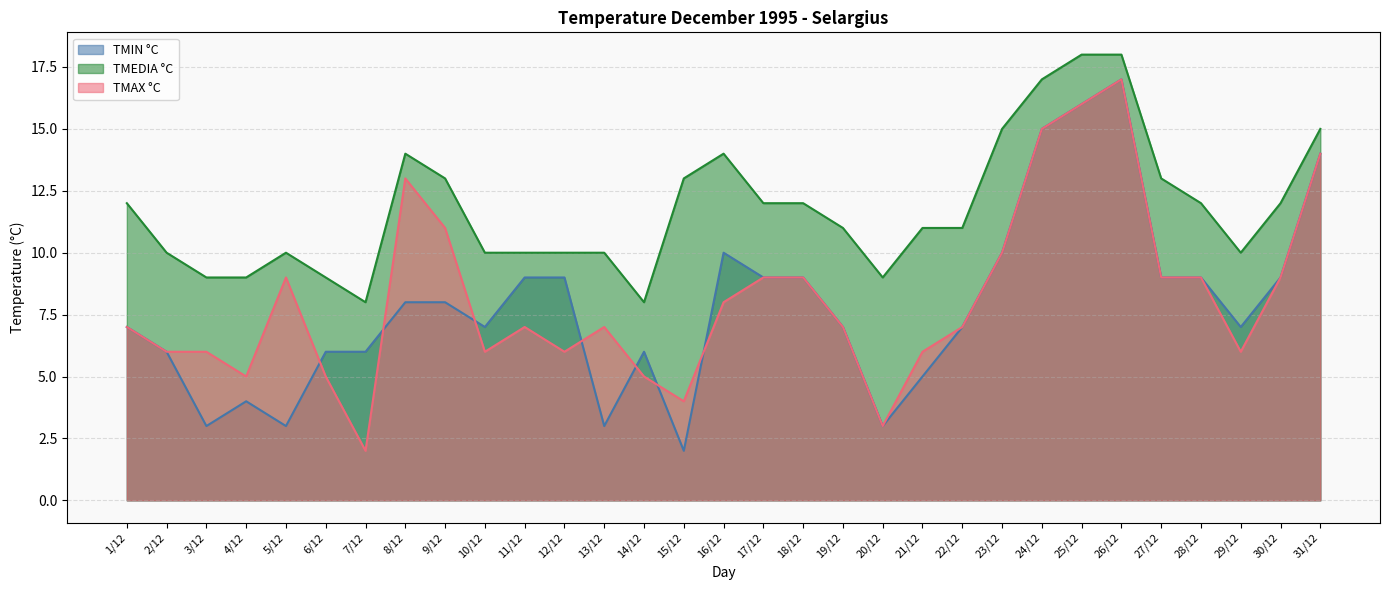

Where is the first local minimum for TMAX °C?

4/12